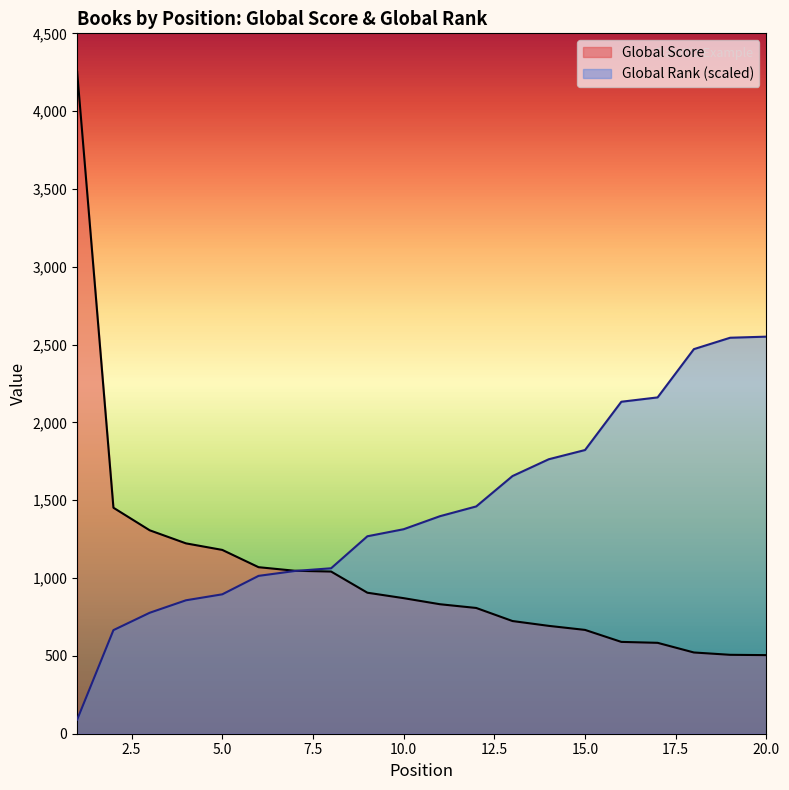

How many lines are shown in the chart?

2